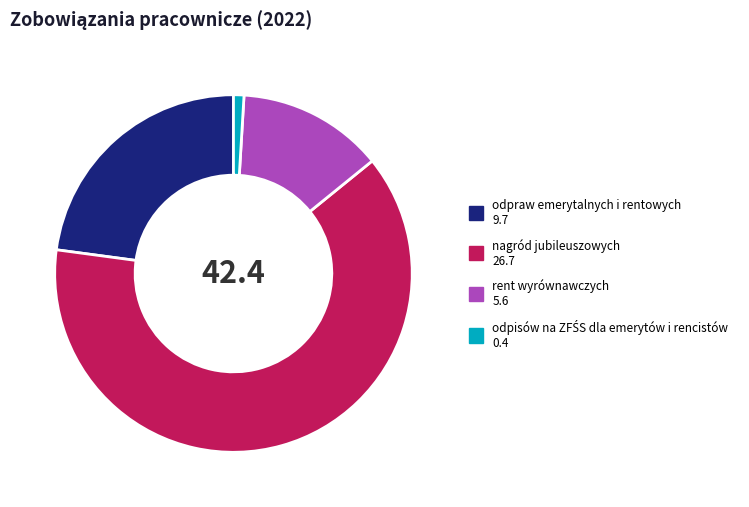

Combined, do nagród jubileuszowych and odpraw emerytalnych i rentowych account for over 50%?

Yes